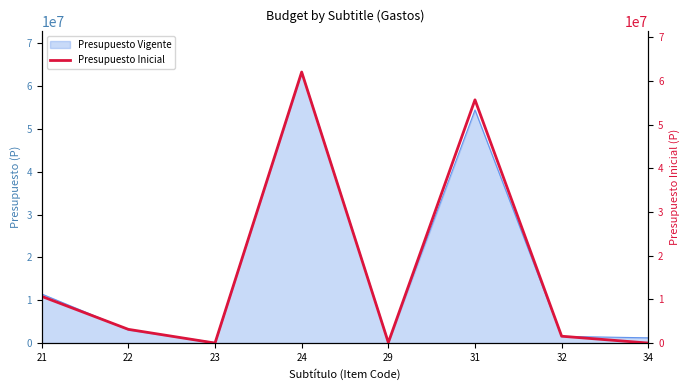

What is the change in value from 21 to 34?

-10690709